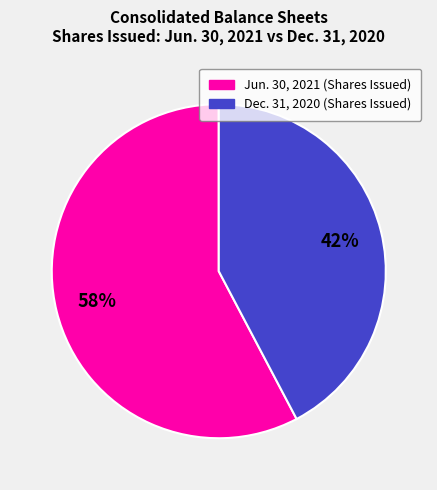

To the nearest percent, what is the combined percentage of Jun. 30, 2021 (Shares Issued) and Dec. 31, 2020 (Shares Issued)?

100%